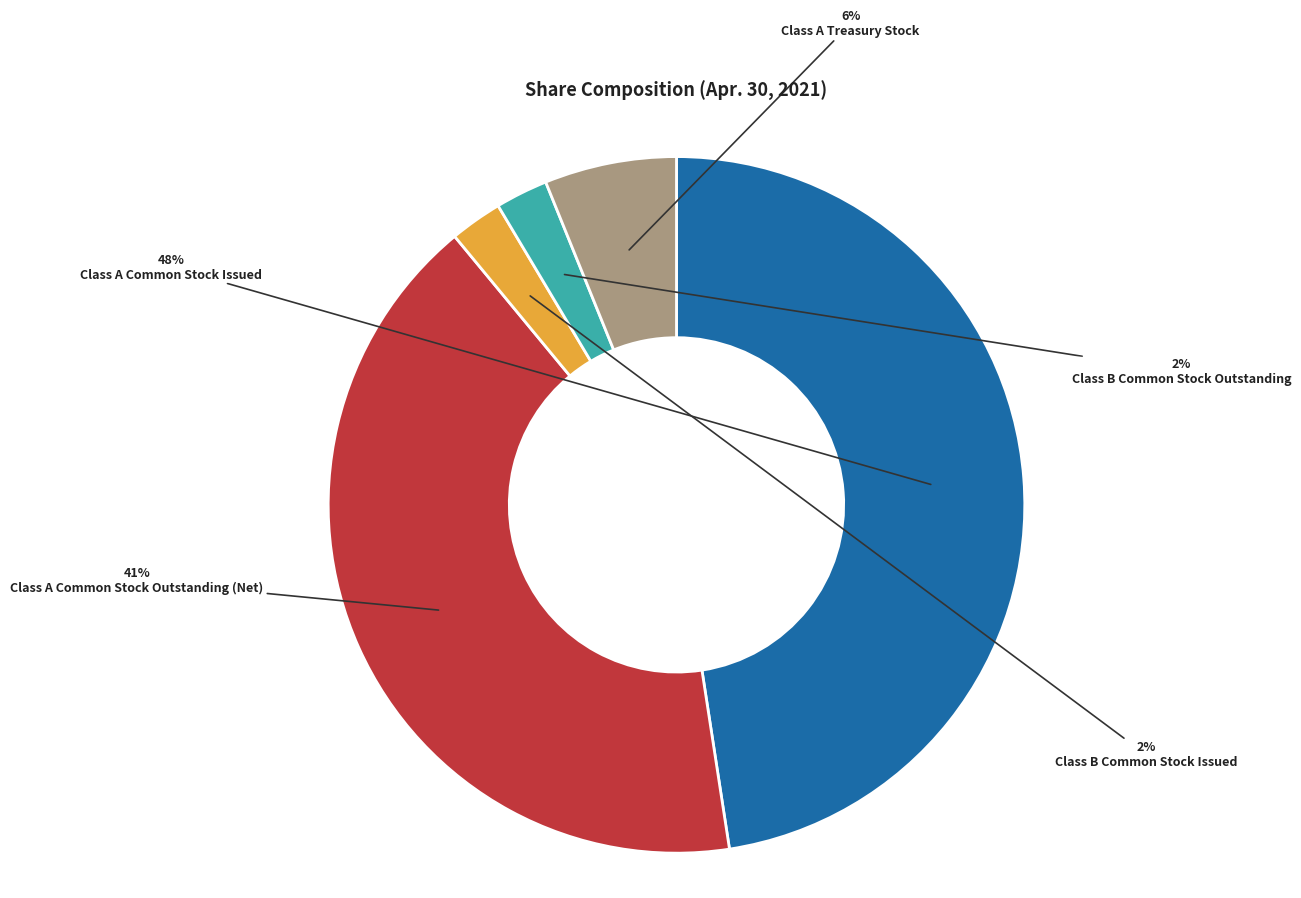

The Class A Common Stock Issued slice represents 34% of the pie. True or false?

False